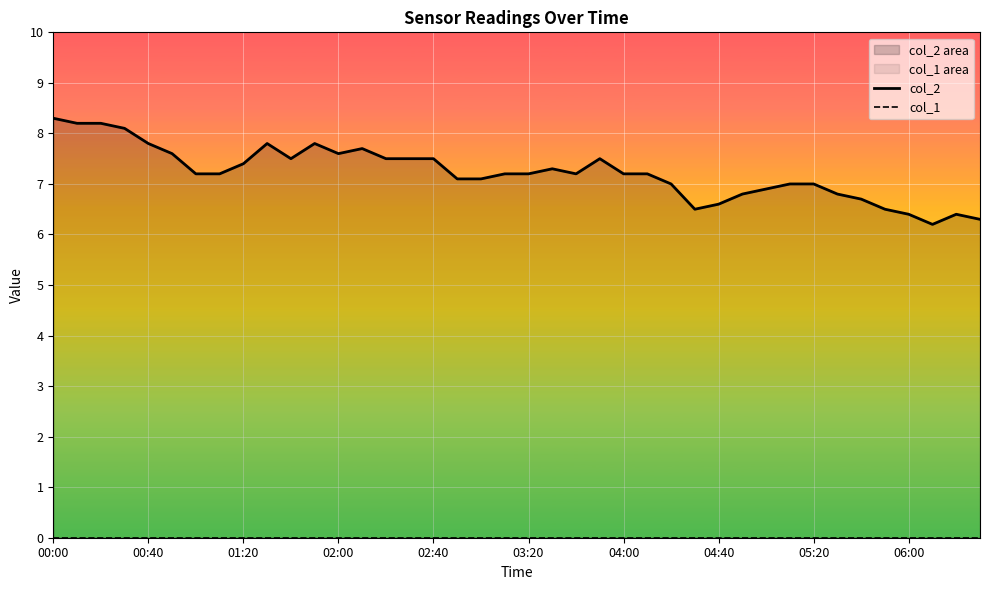

How many lines are shown in the chart?

2